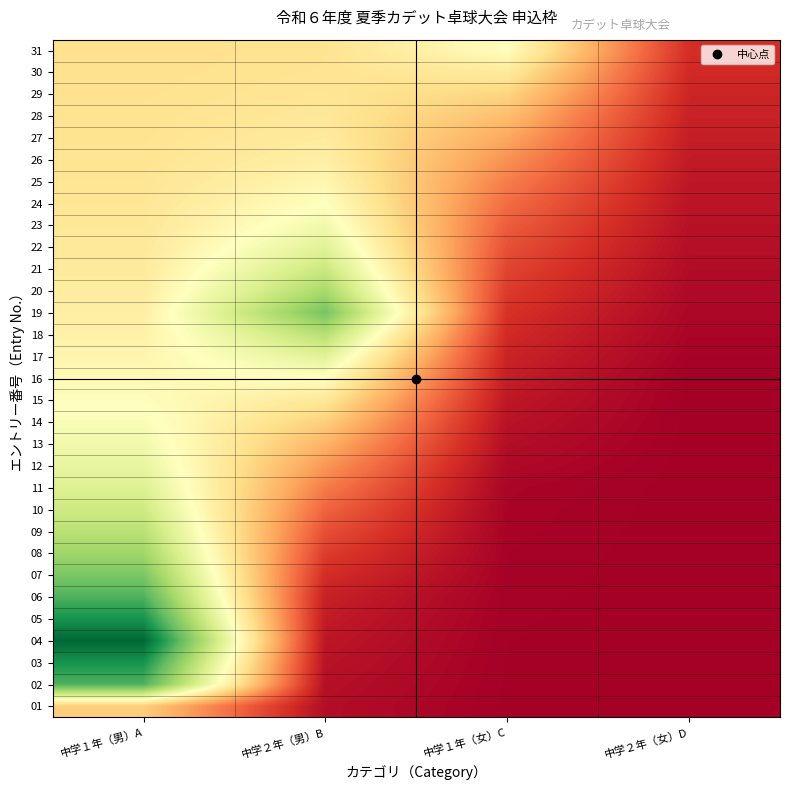

What is the total value across all series at 中学２年（女）D?

0.7